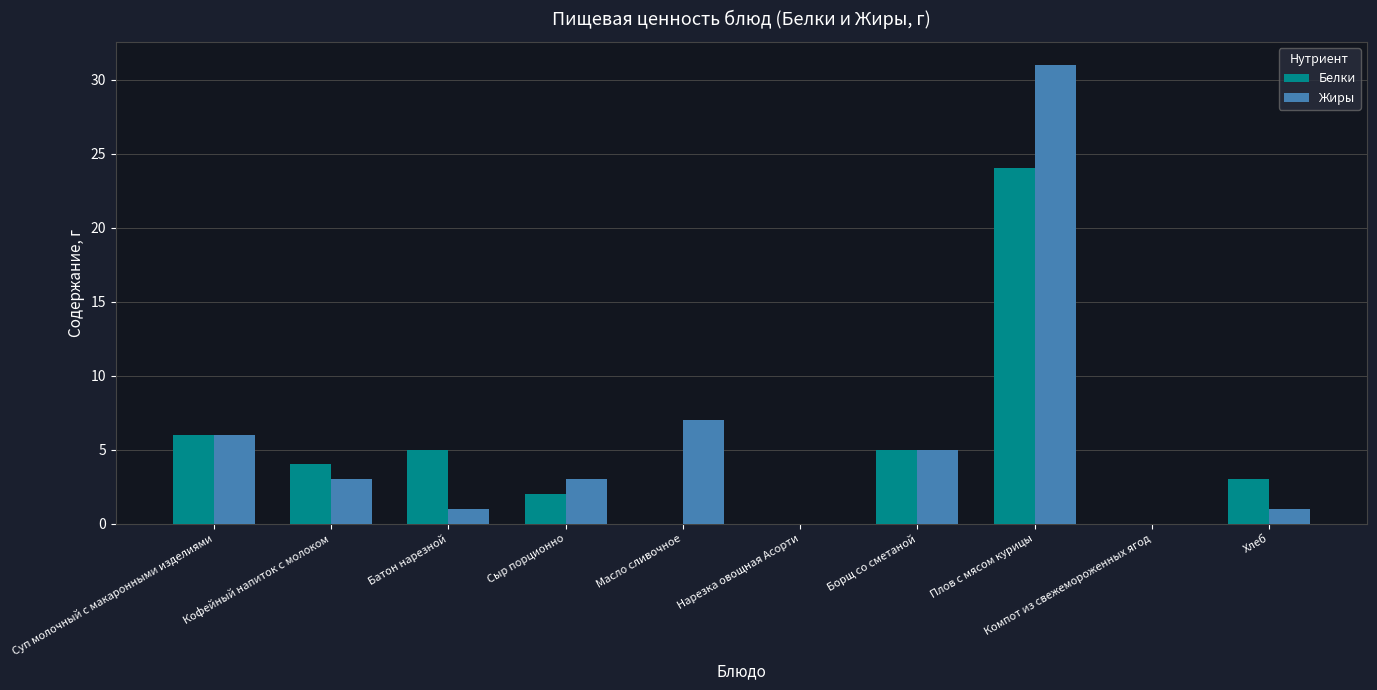

Which series changed the most between Кофейный напиток с молоком and Компот из свежемороженных ягод?

Белки